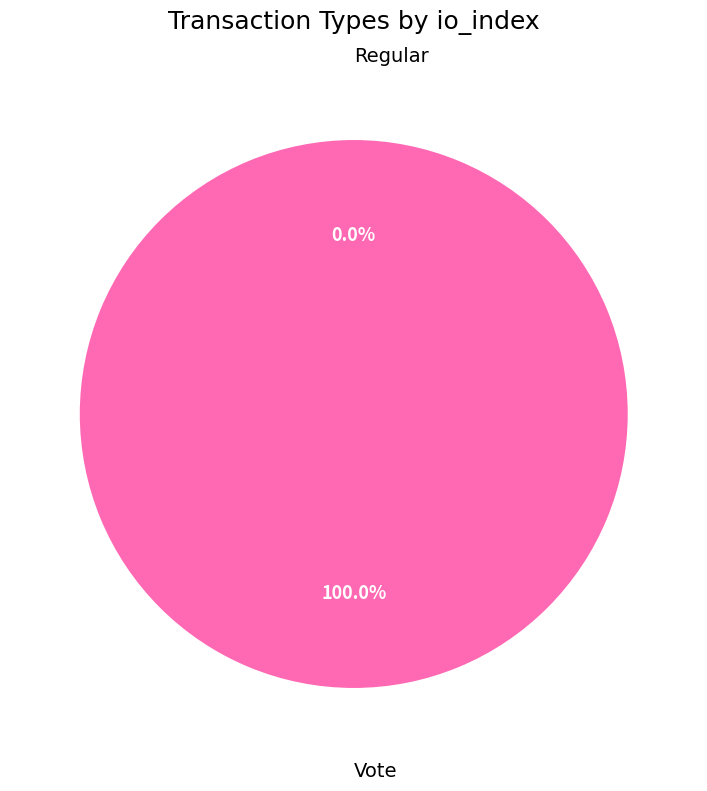

Rank the categories by value from lowest to highest.

Regular, Vote